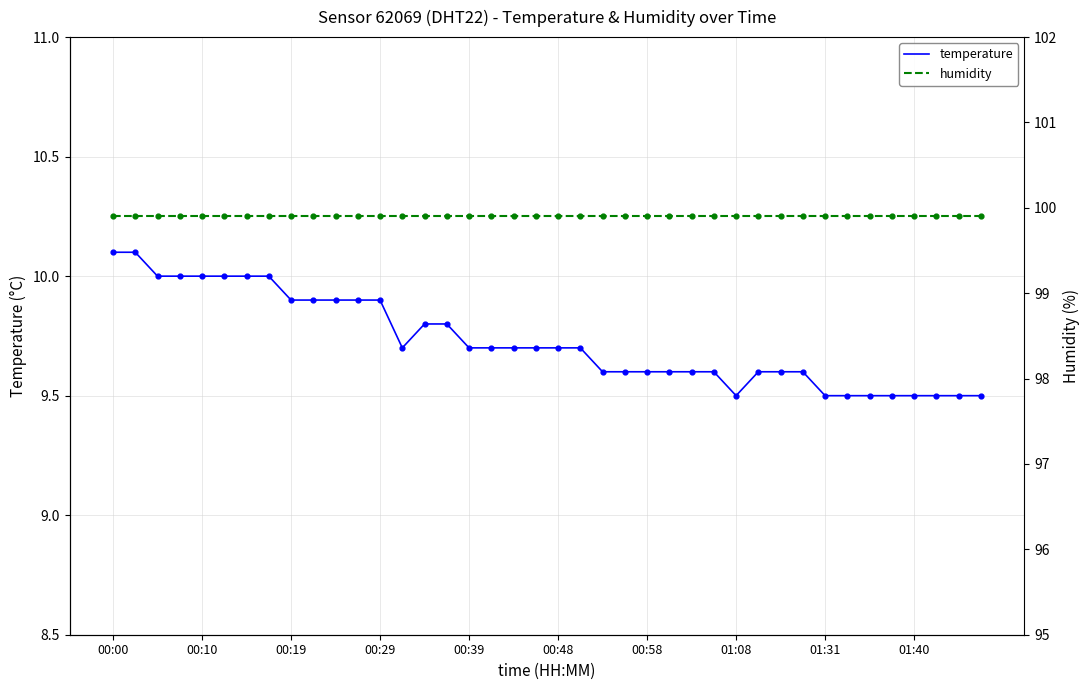

Which series contains the lowest Y value?

temperature